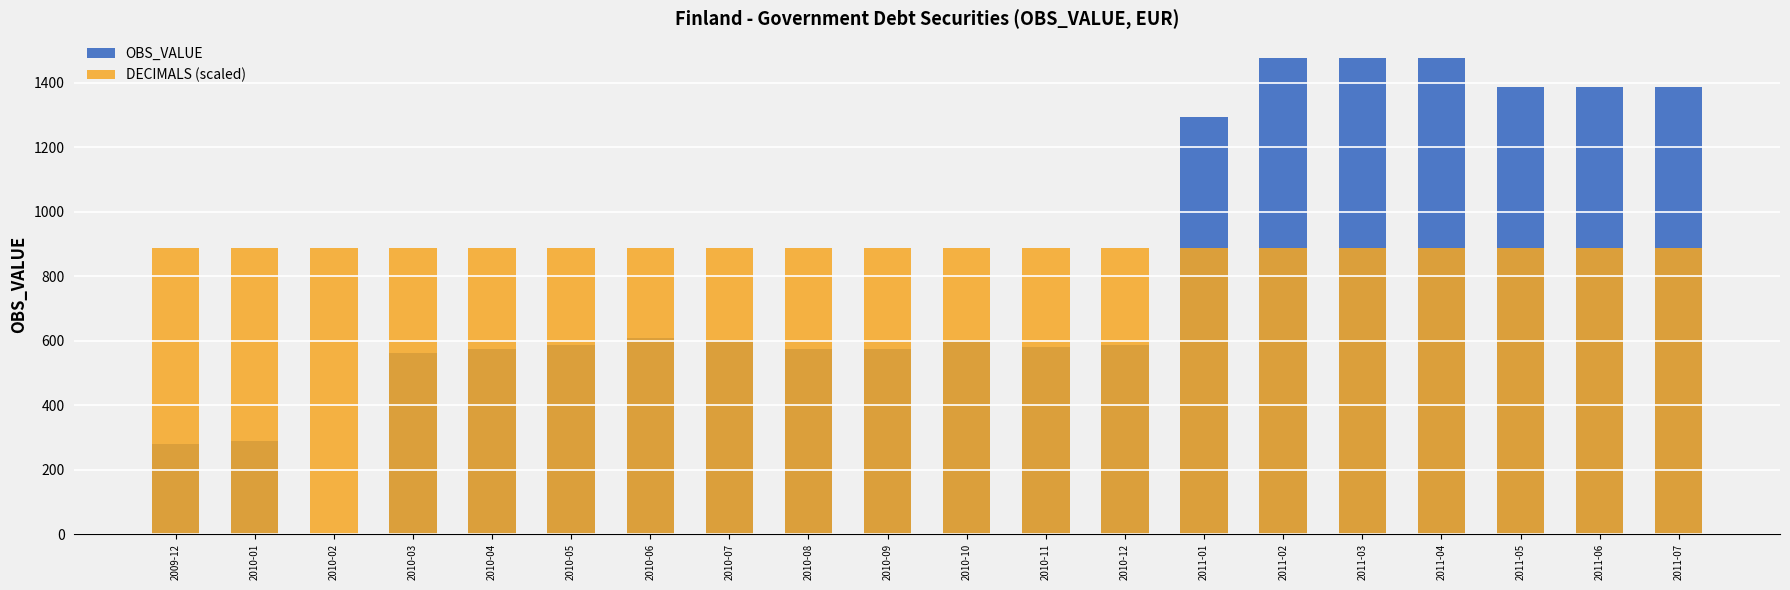

What are all the series names shown in the legend?

OBS_VALUE, DECIMALS (scaled)